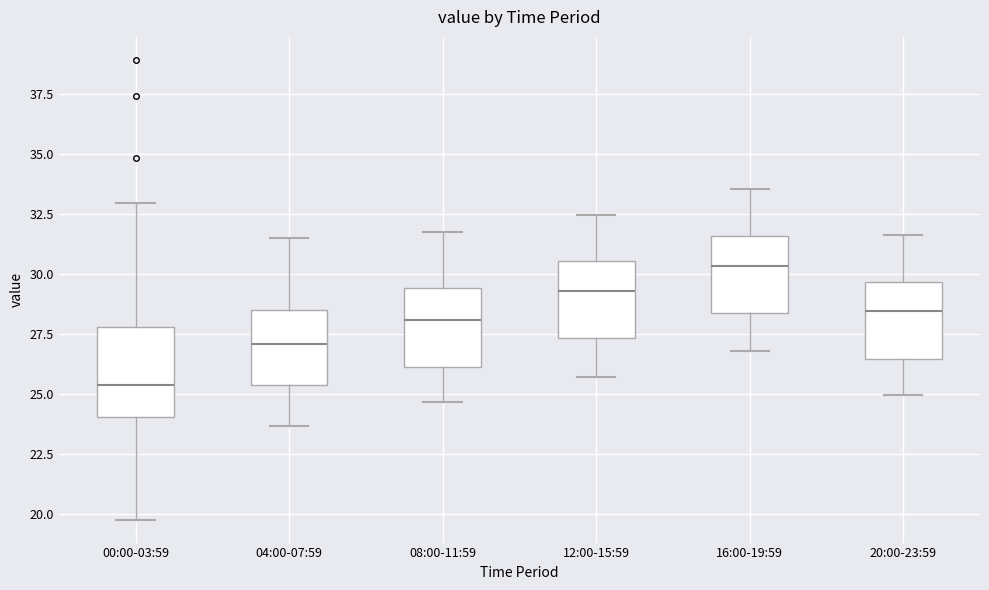

Where is the upper edge of the box for 04:00-07:59 on the y-axis? The values are not printed on the chart, so give them approximately, as read against the axis.

28.5